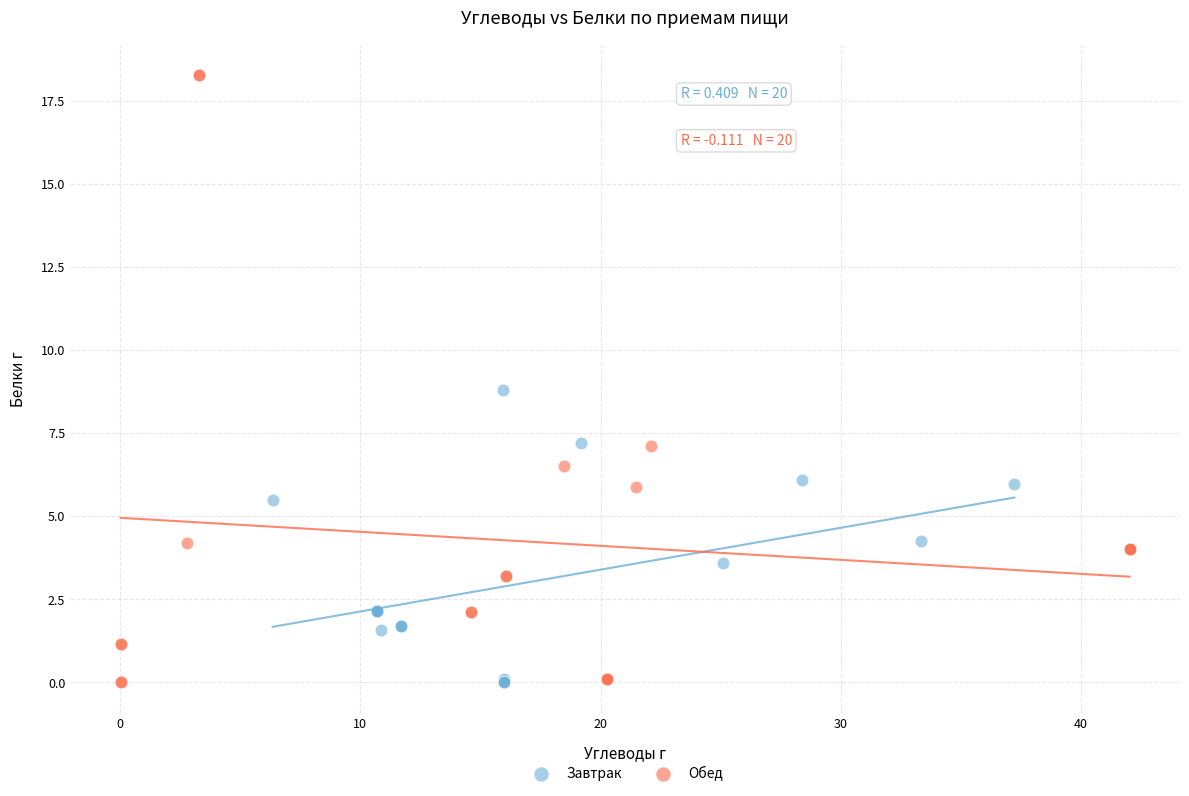

Which series reaches the maximum Y coordinate?

Обед